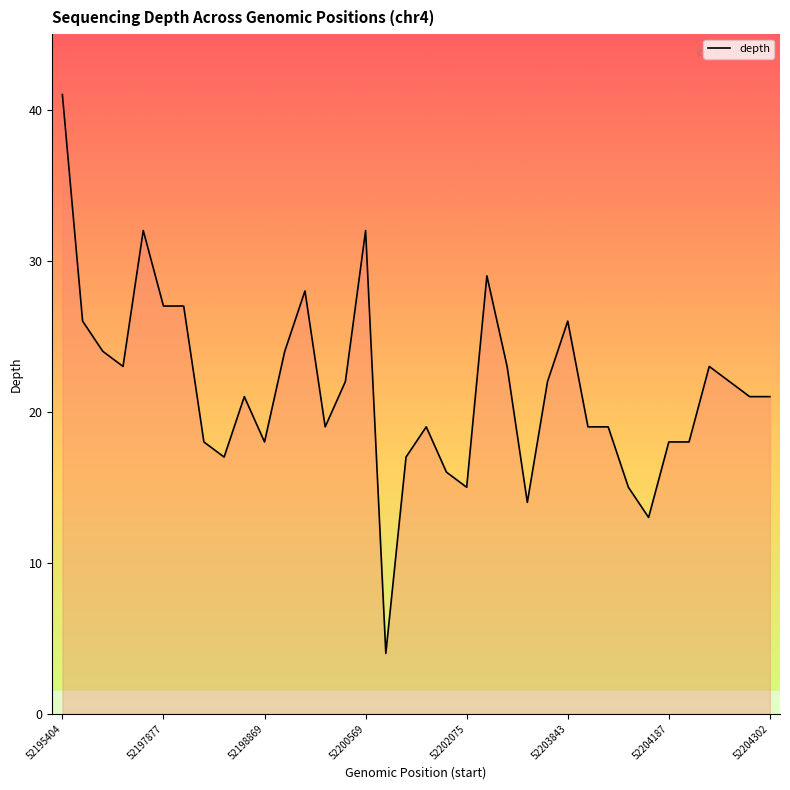

What is the difference between the maximum and minimum values?

37